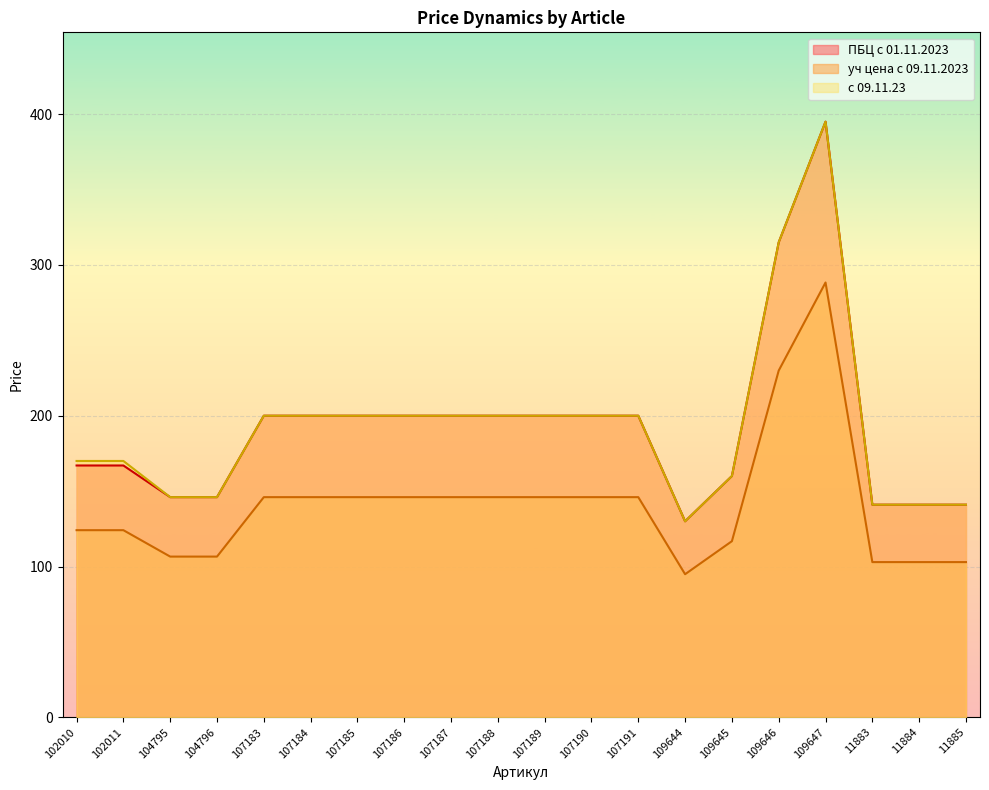

What is the difference between the maximum and second lowest values in the уч цена с 09.11.2023 series?

185.4